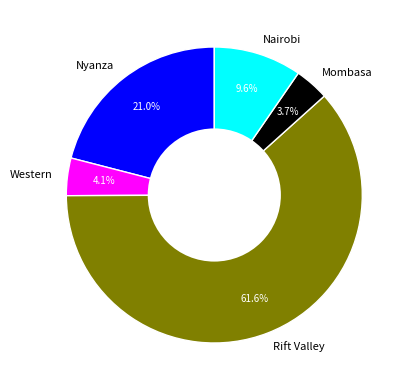

Is Mombasa the majority of the pie?

No